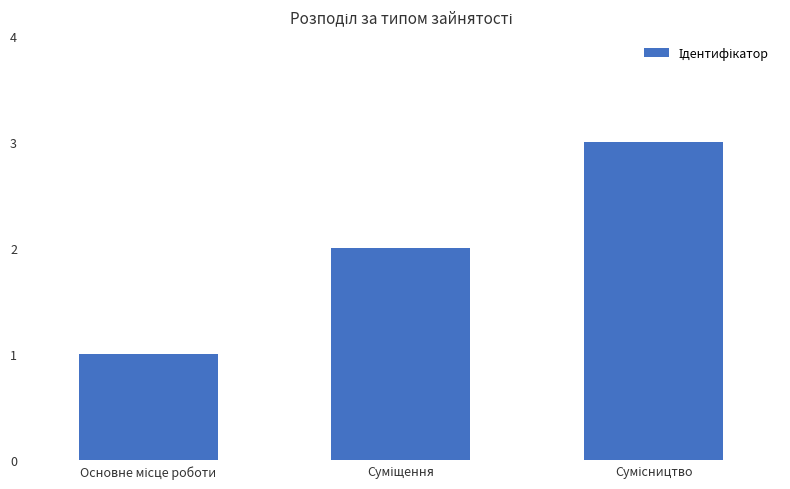

Count the number of categories in the chart.

3